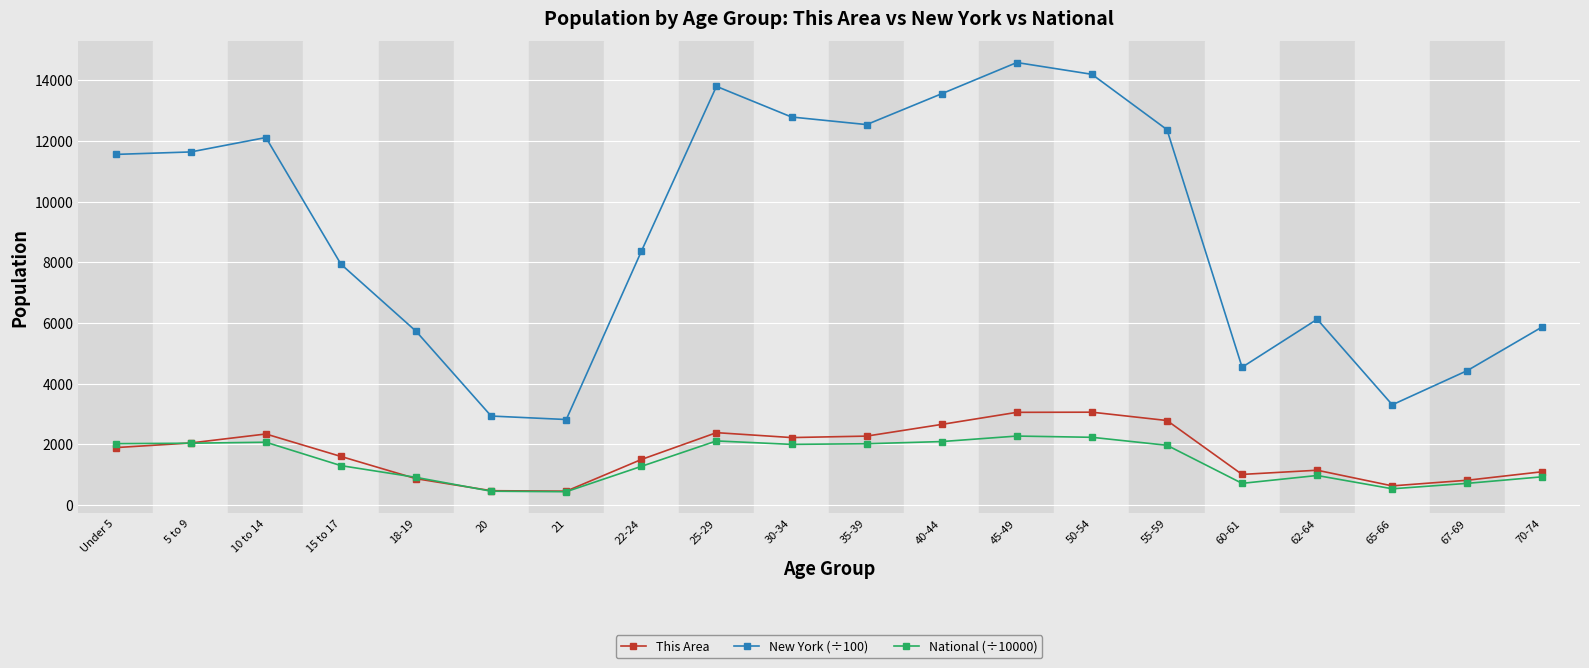

The value of This Area at 50-54 is 3058.0. True or false?

True